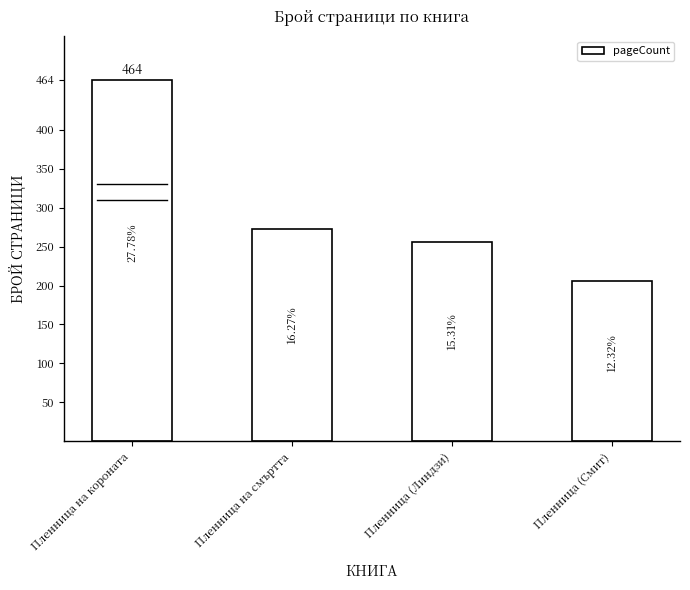

Does the chart contain any negative values?

No